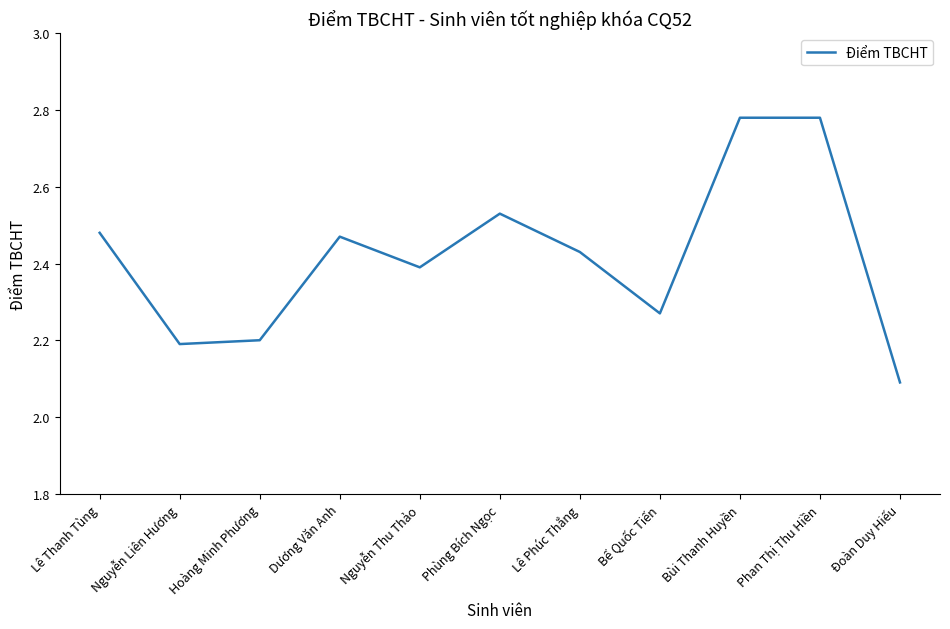

Approximately how many times larger is the value at Dương Văn Anh compared to Phan Thị Thu Hiền?

0.9